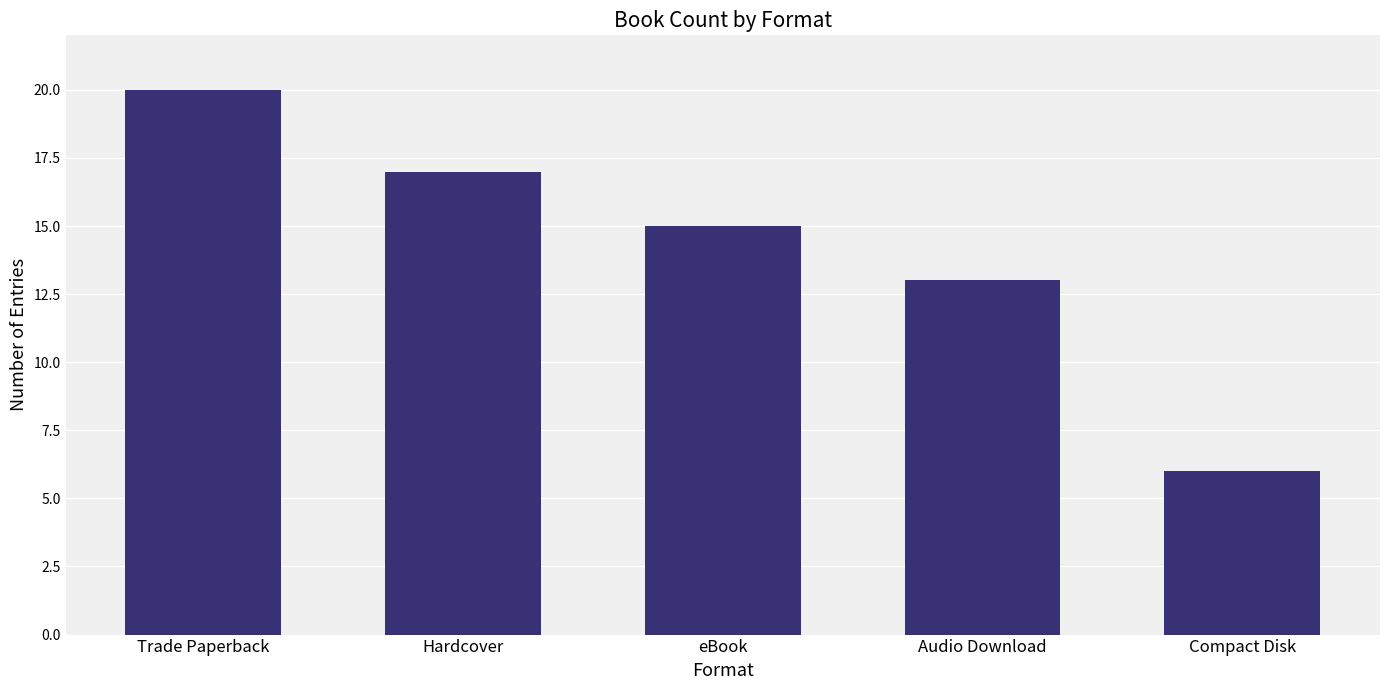

What is the label of the 2nd bar from the left?

Hardcover